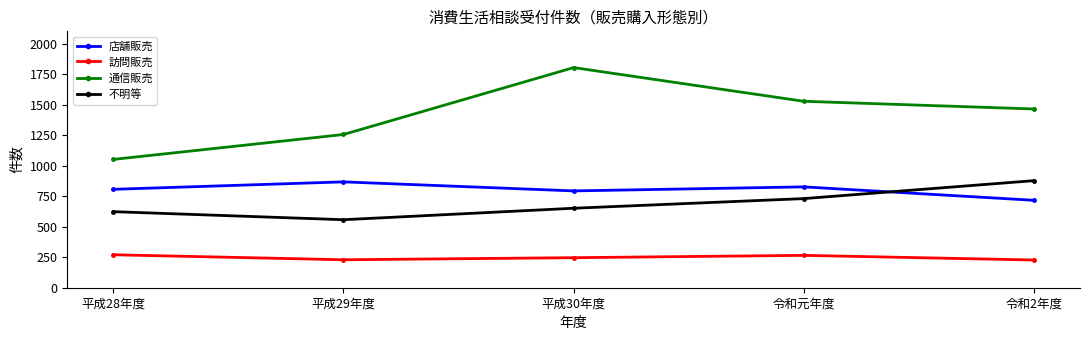

What position from the right is 令和2年度?

1